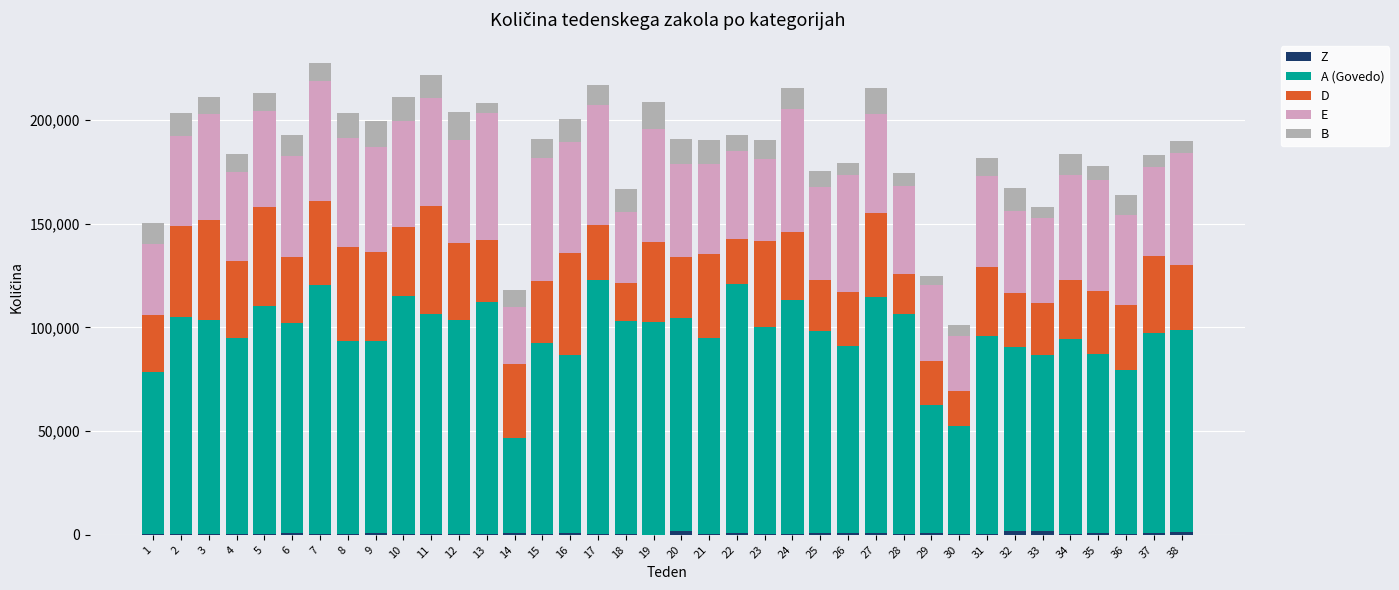

The D series shows 29537 at 20. True or false?

True